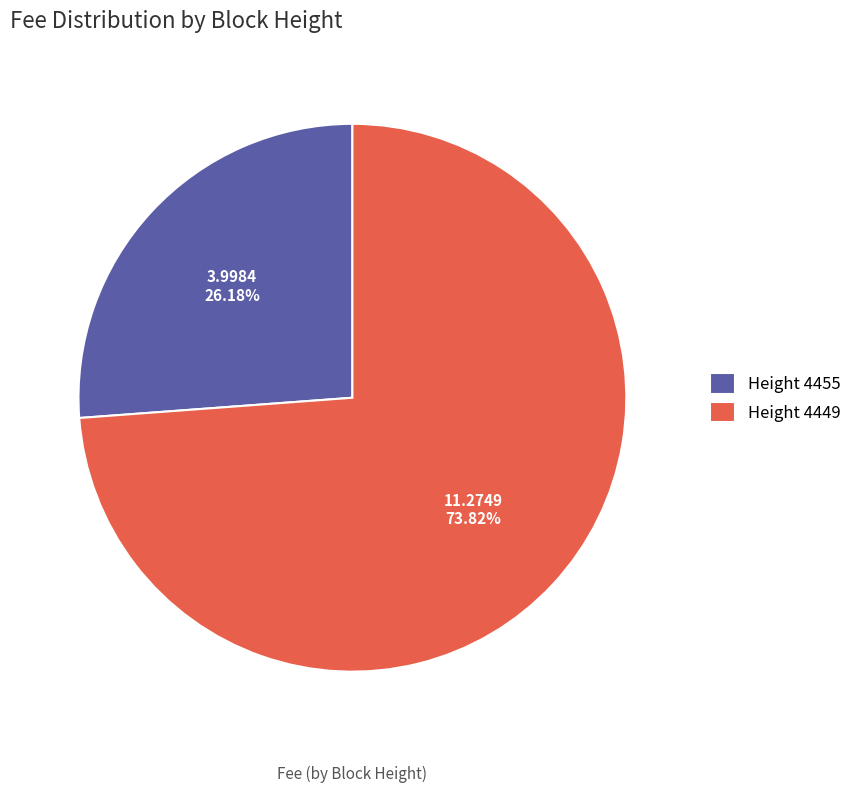

Approximately how many times larger is the value at Height 4455 compared to Height 4449?

0.4